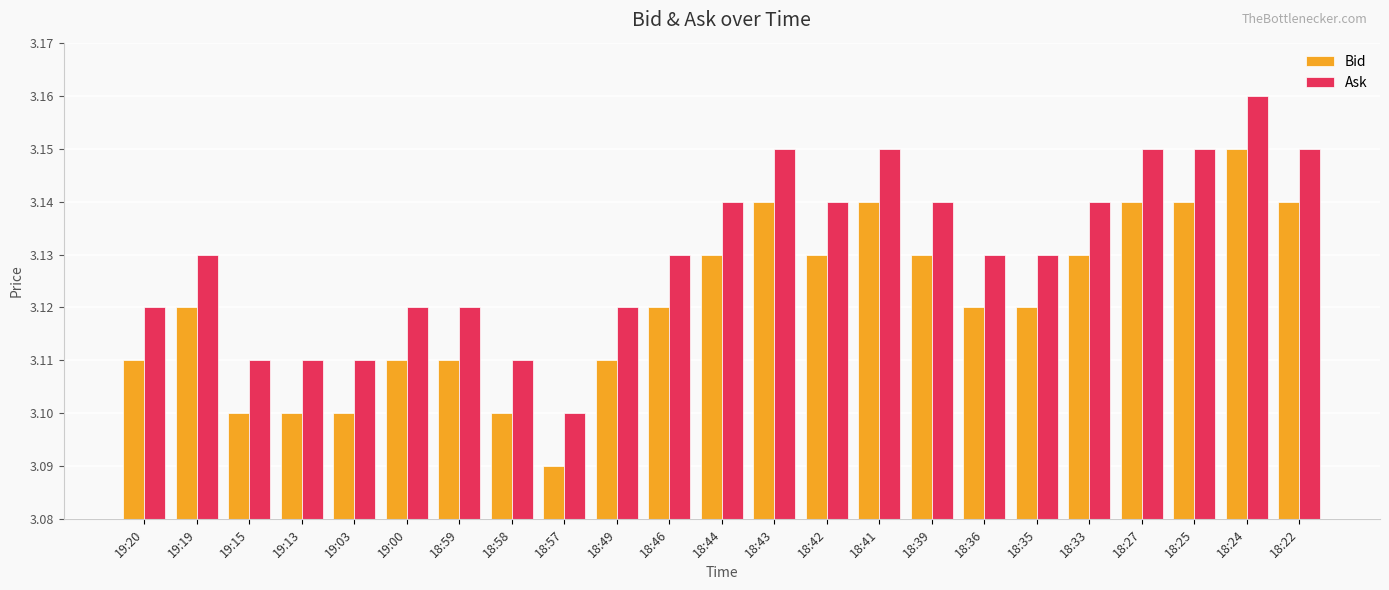

Is it true that Ask equals 4.7 at 19:03?

False